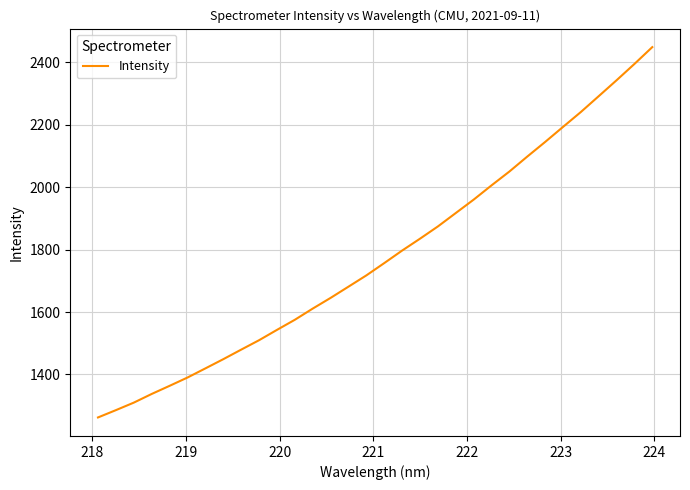

What is the minimum value shown in the chart?

1262.1